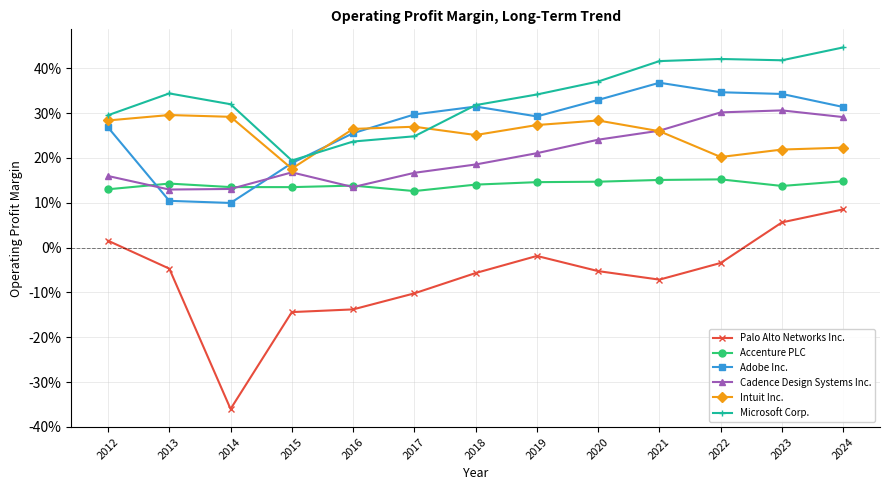

Is this an area chart (filled region under the line)?

No